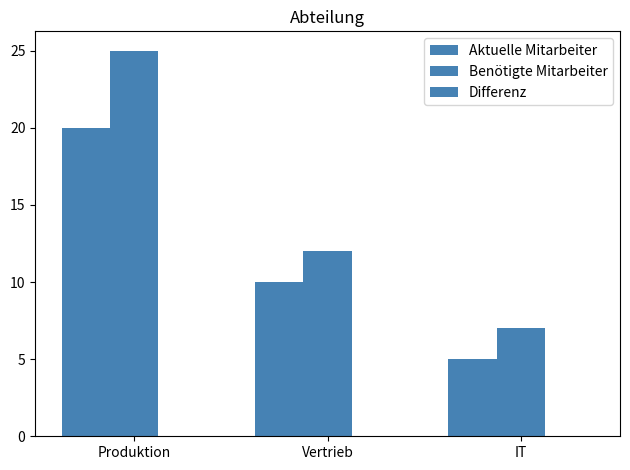

Reading left to right, what are all the values shown in this chart?

Aktuelle Mitarbeiter: Produktion=20	Vertrieb=10	IT=5
Benötigte Mitarbeiter: Produktion=25	Vertrieb=12	IT=7
Differenz: Produktion=0	Vertrieb=0	IT=0